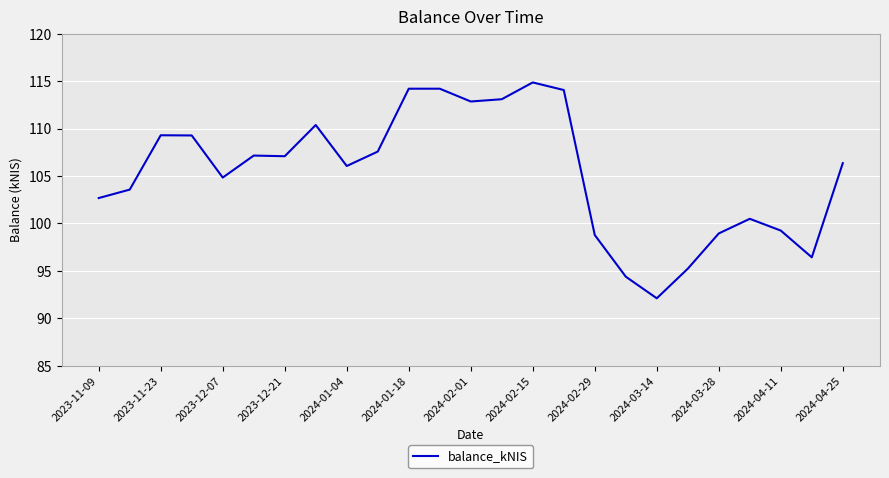

What is the difference between the maximum and minimum values?

22.8